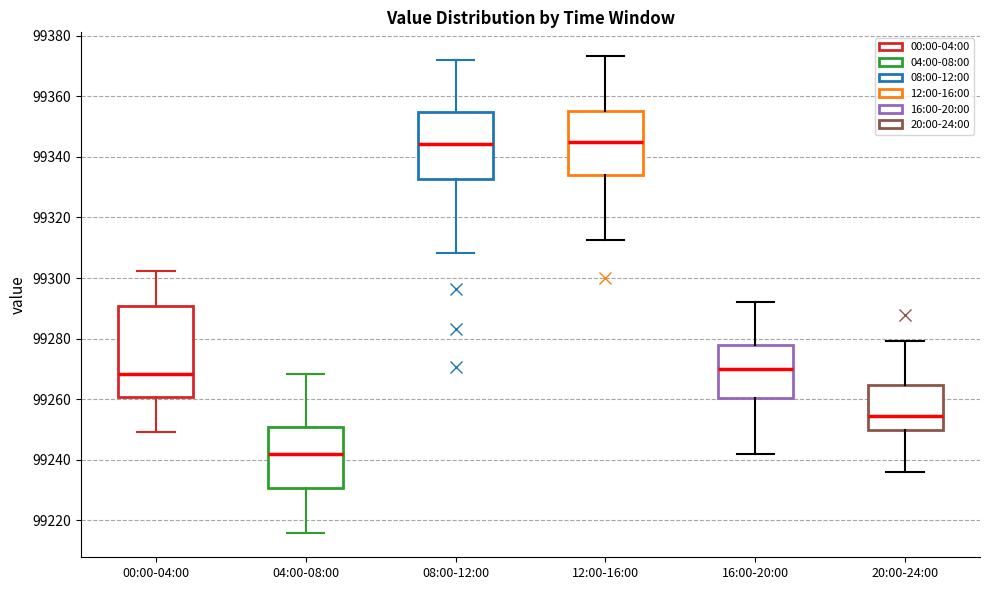

Which box has the lowest median line?

04:00-08:00